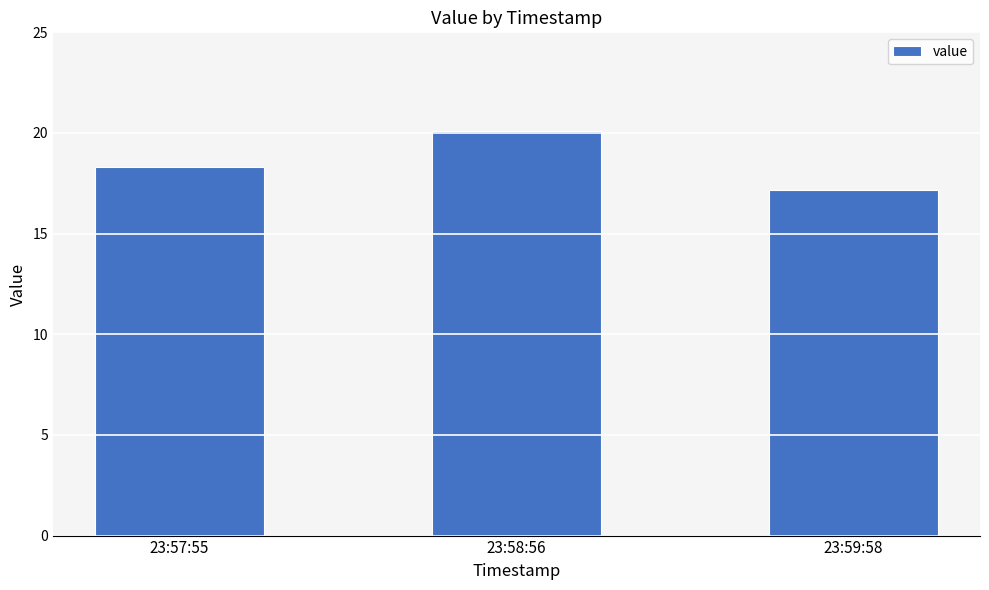

At which label does the data first exceed 18?

23:57:55